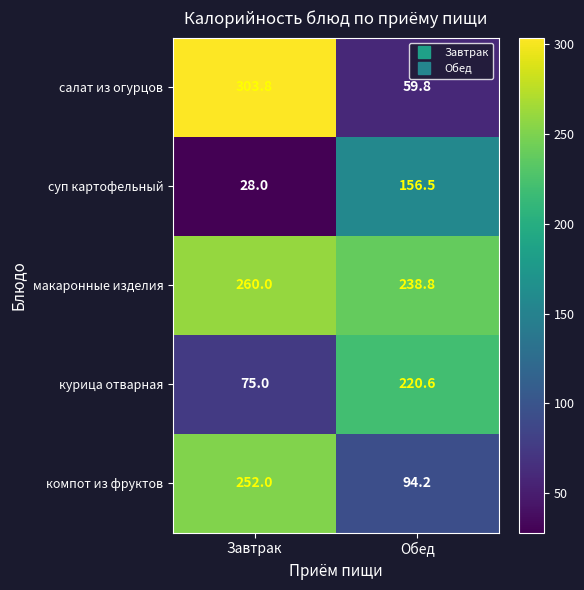

Rank the series at Обед from highest to lowest value.

макаронные изделия, курица отварная, суп картофельный, компот из фруктов, салат из огурцов